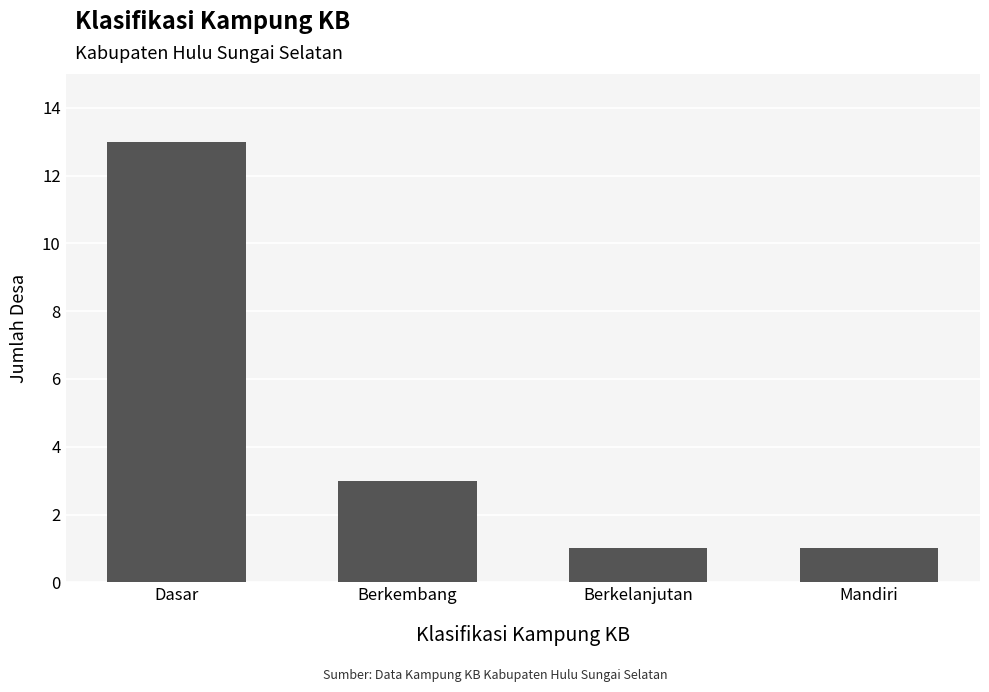

What is the label of the 4th bar from the right?

Dasar